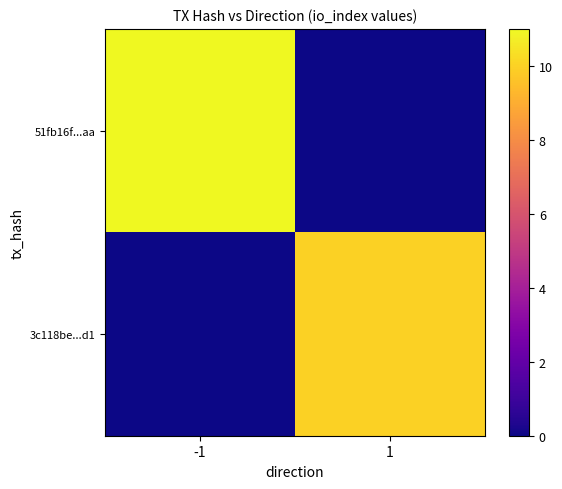

Rank the series by their average value, from highest to lowest.

51fb16f...aa, 3c118be...d1